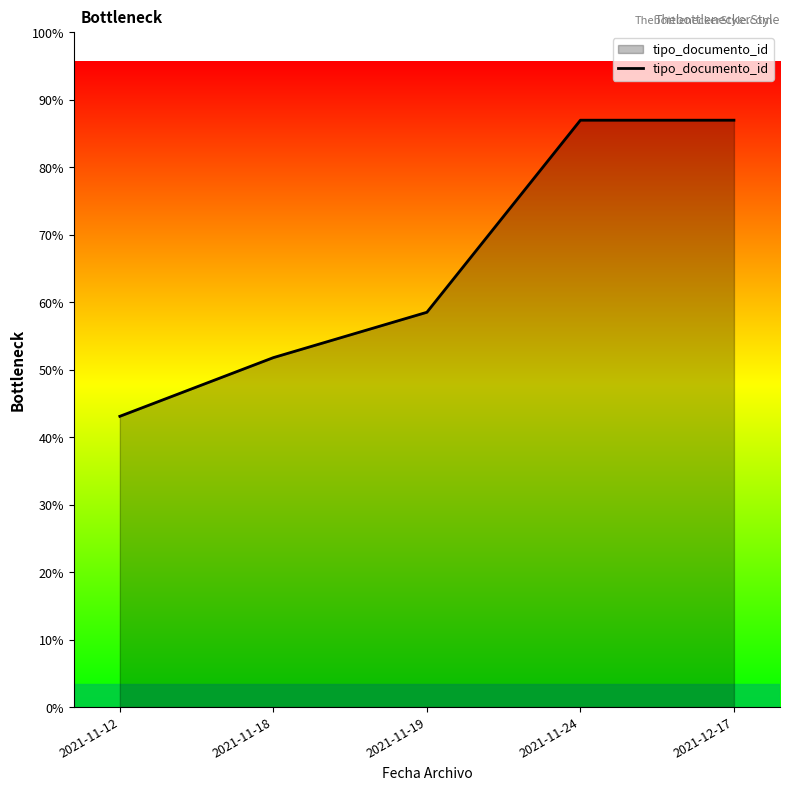

At which category does the chart reach its peak across all series?

2021-11-24